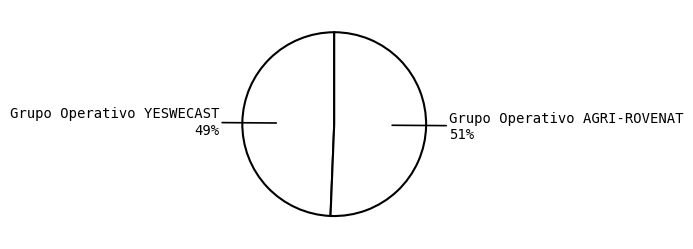

Rank the categories by value from highest to lowest.

Grupo Operativo AGRI-ROVENAT, Grupo Operativo YESWECAST